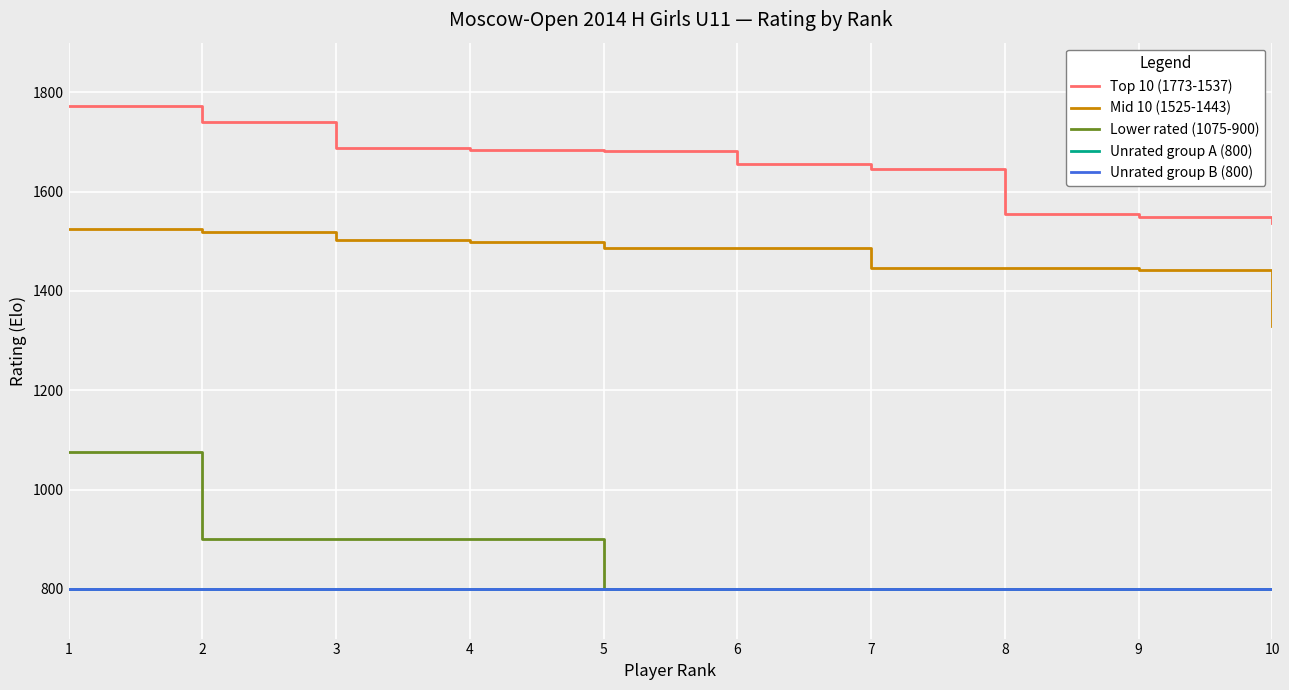

List the series in order of their peak value, highest first.

Top 10 (1773-1537), Mid 10 (1525-1443), Lower rated (1075-900), Unrated group A (800), Unrated group B (800)